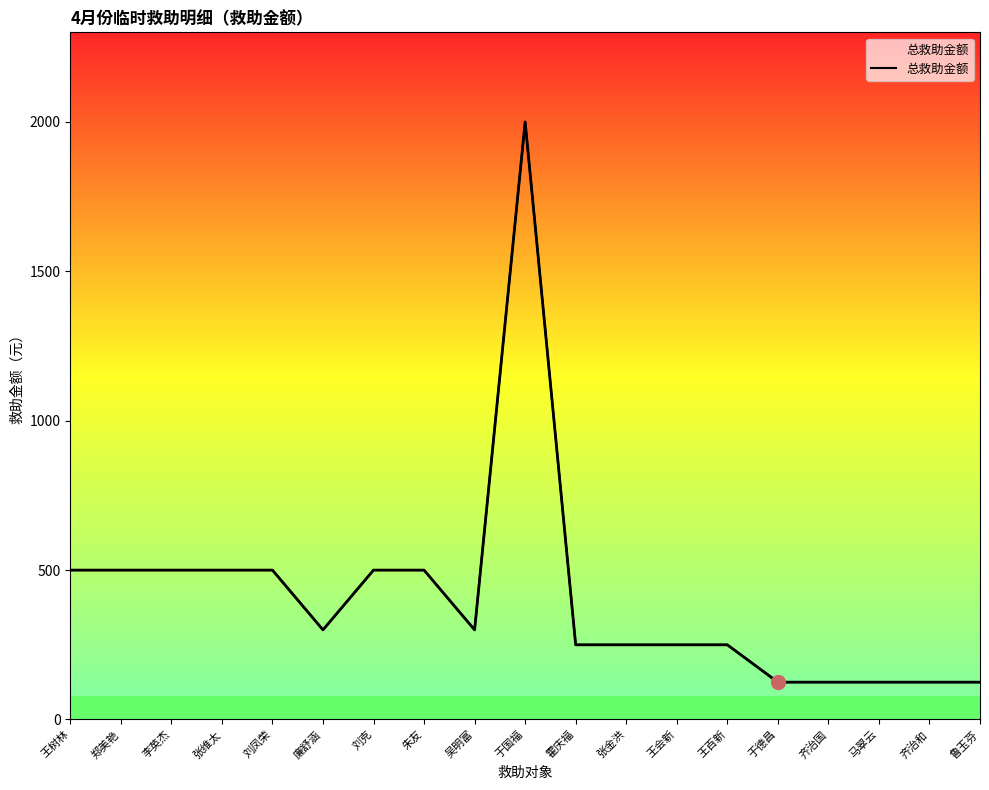

At which label is the value closest to 1062?

王树林